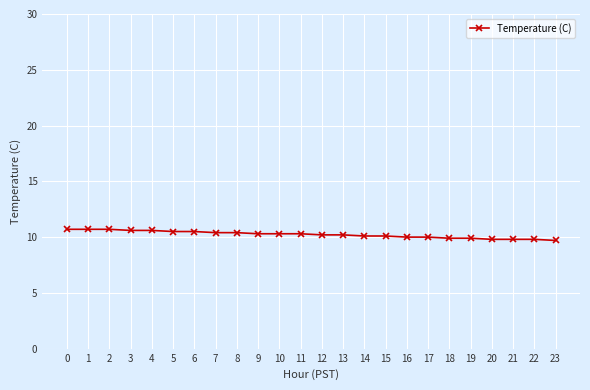

How many series are shown in this chart?

1